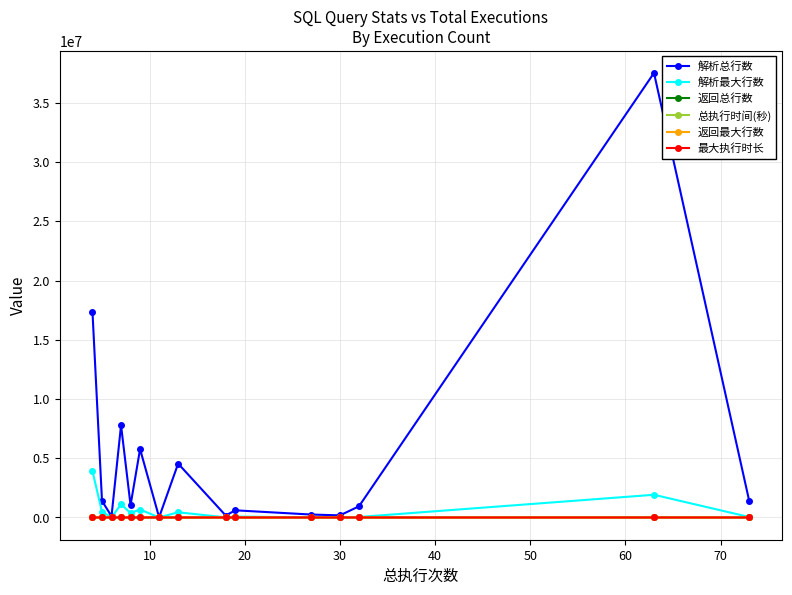

Which series has the widest spread of values?

解析总行数